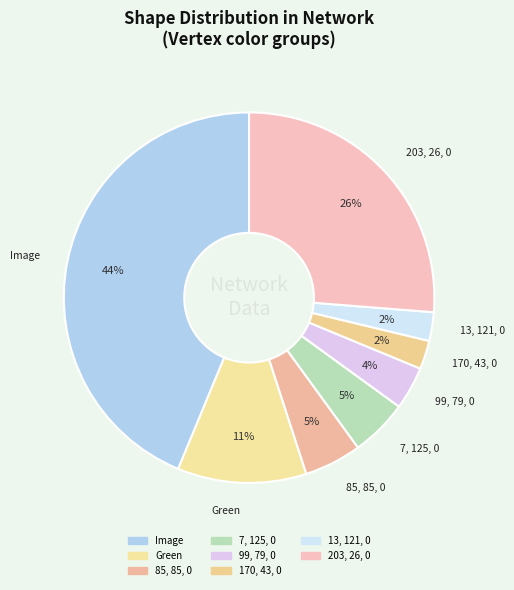

What is the ratio of the value at 170, 43, 0 to the value at 7, 125, 0?

0.5